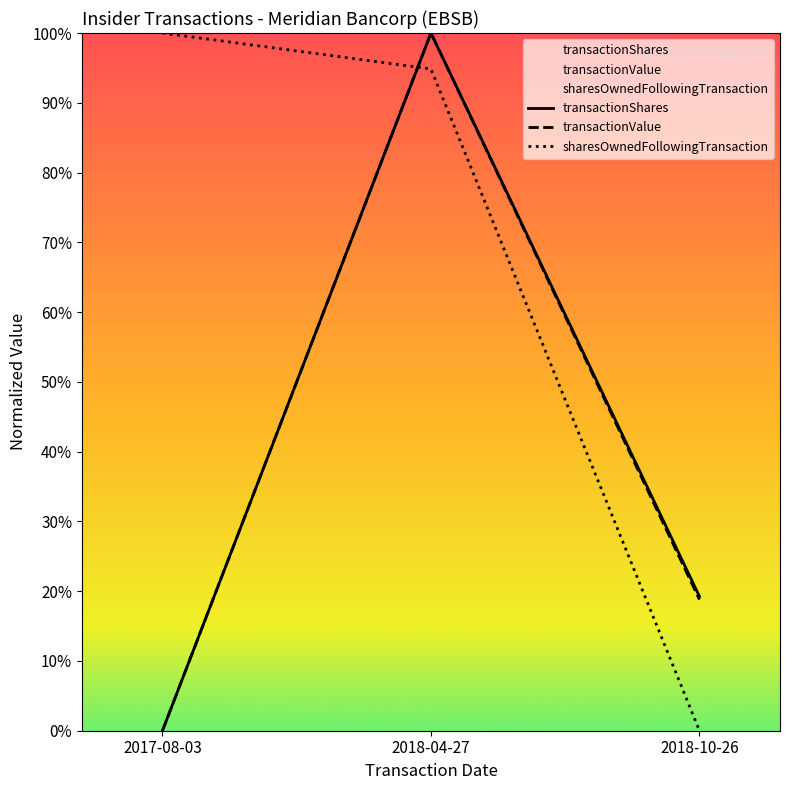

Rank the series by their maximum value, from highest to lowest.

transactionShares, transactionValue, sharesOwnedFollowingTransaction